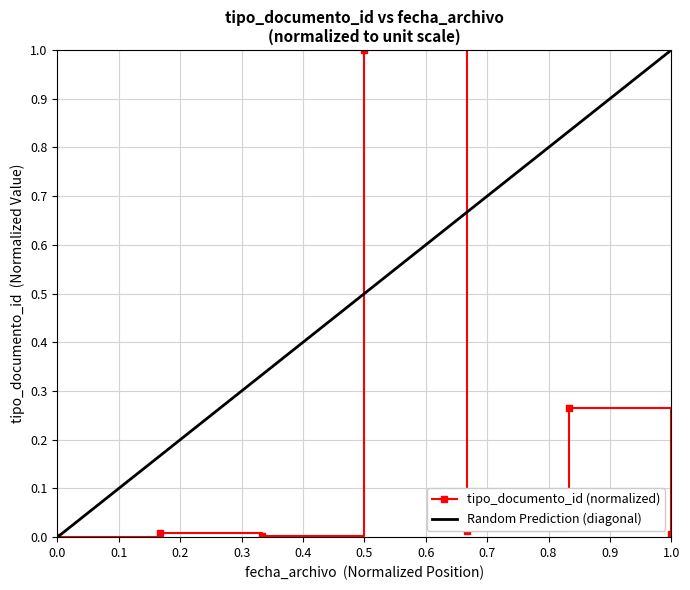

Which category has the highest value in the tipo_documento_id (normalized) series?

0.5